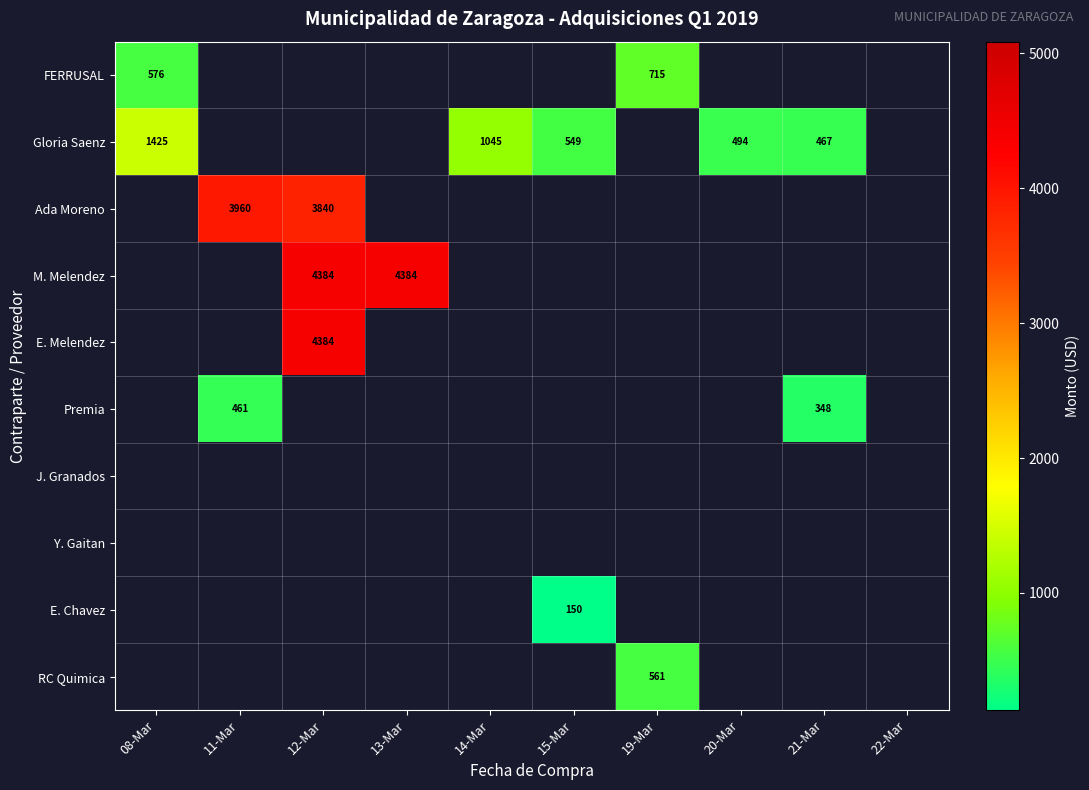

Is it true that FERRUSAL equals 715 at 19-Mar?

True